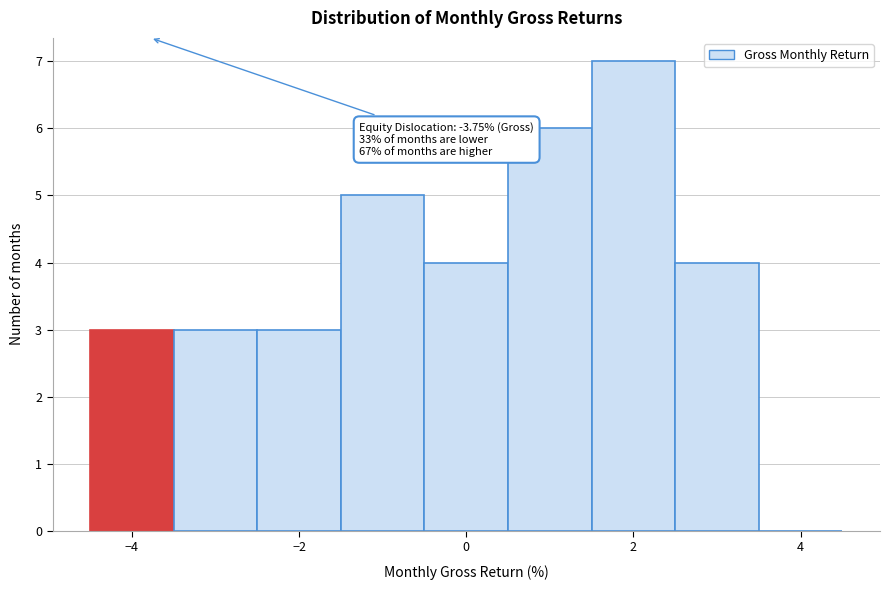

Which range on the x-axis has the tallest bar?

1.5 to 2.5